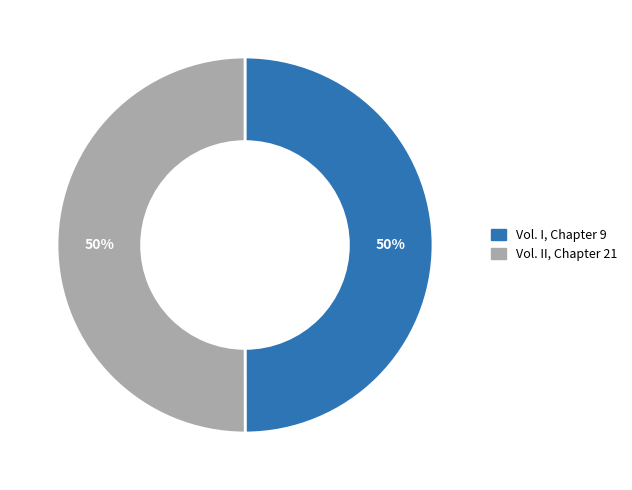

To the nearest percent, what portion does Vol. II, Chapter 21 represent?

50%